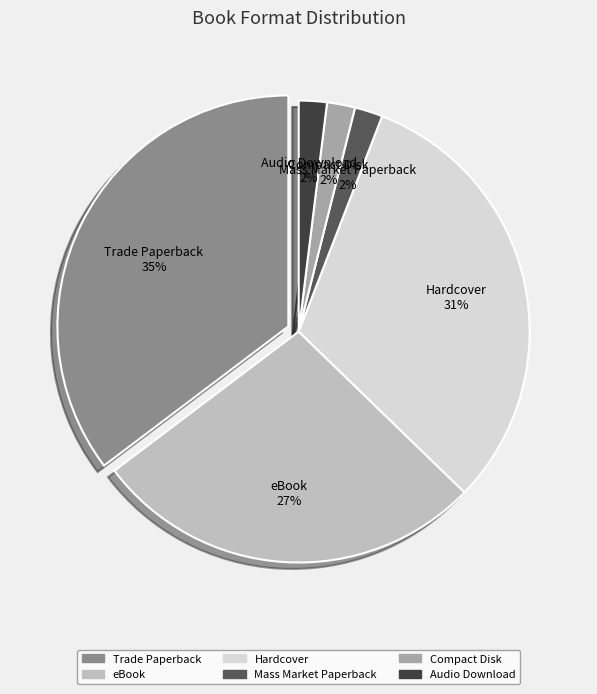

Combined, what portion of the pie is Hardcover and Audio Download?

33.3%